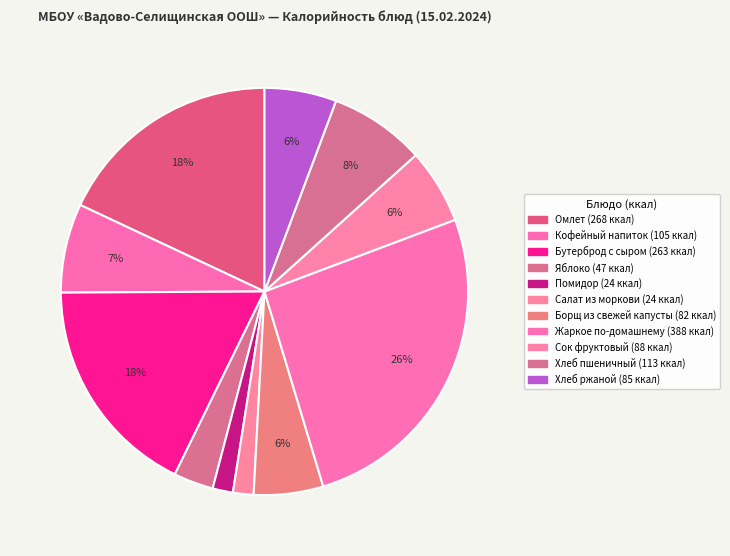

What is the change in value from Борщ из свежей капусты to Хлеб ржаной?

+3.0